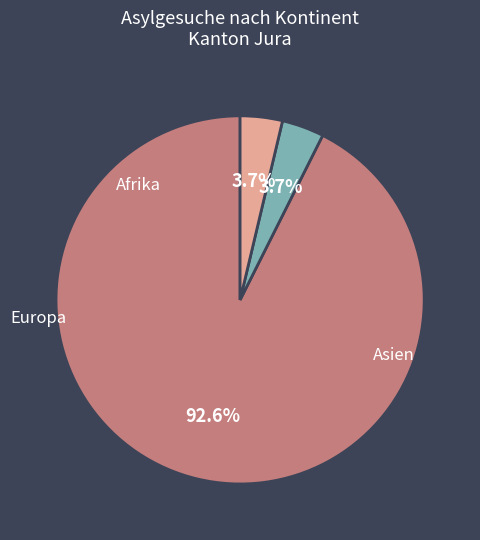

To the nearest percent, what is the average slice percentage?

33%